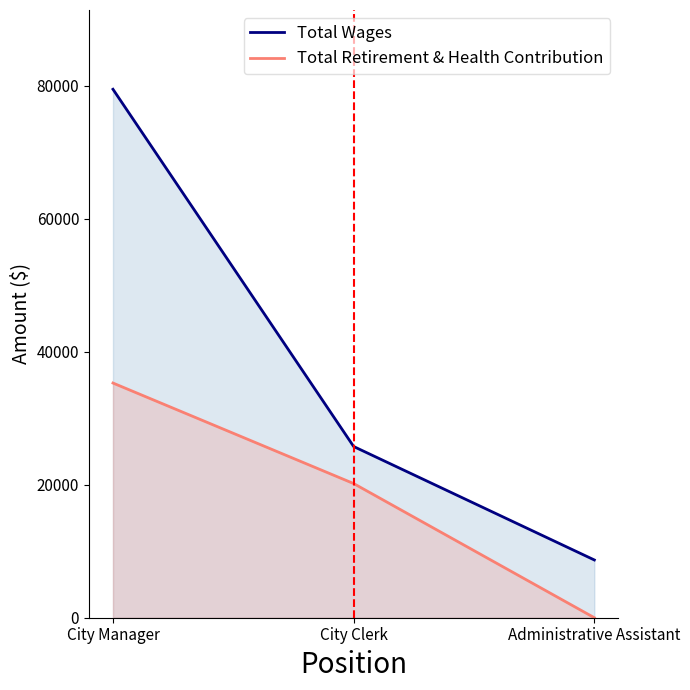

Where is Total Wages nearest to the value 44062?

City Clerk